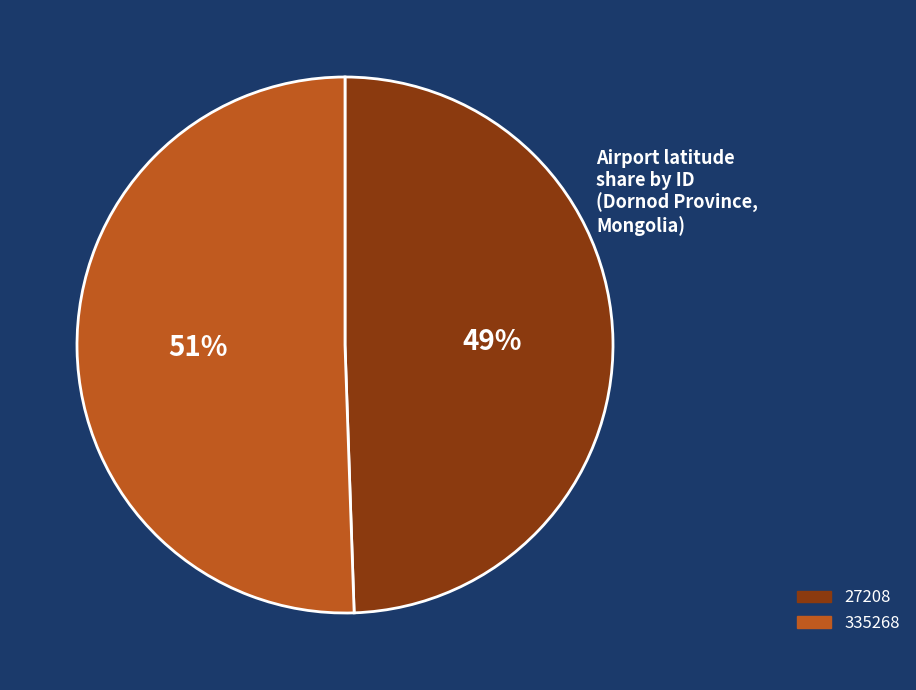

Is there any slice that represents more than half of the pie?

Yes